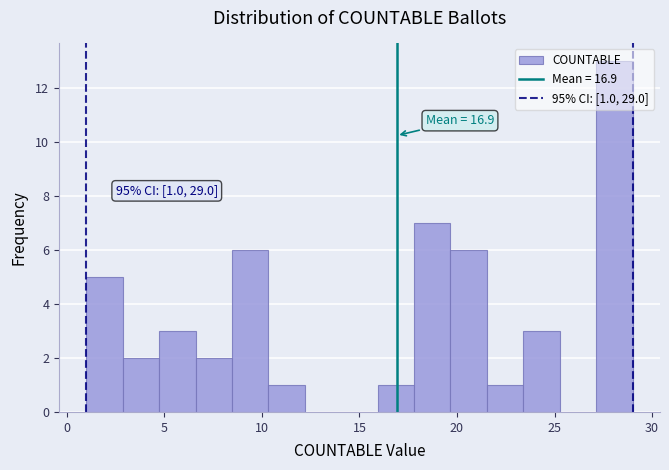

Around what value on the x-axis is the tallest bar? Give the approximate position of its centre, as read against the axis.

28.0